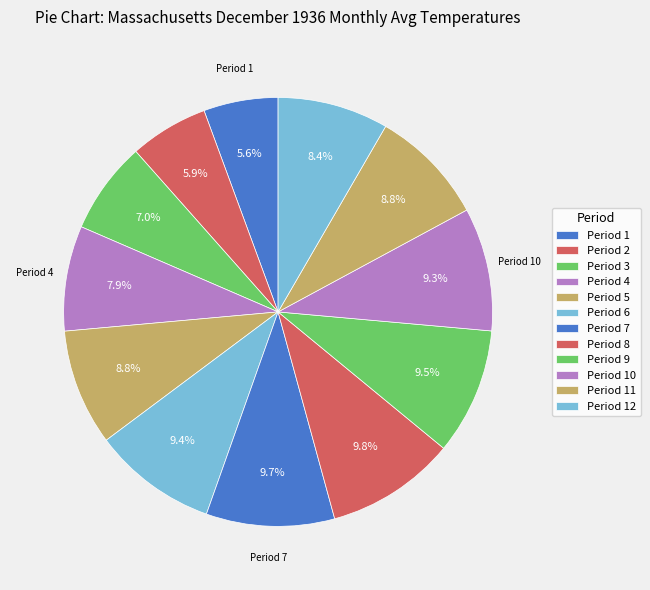

How many slices are in this pie chart?

12